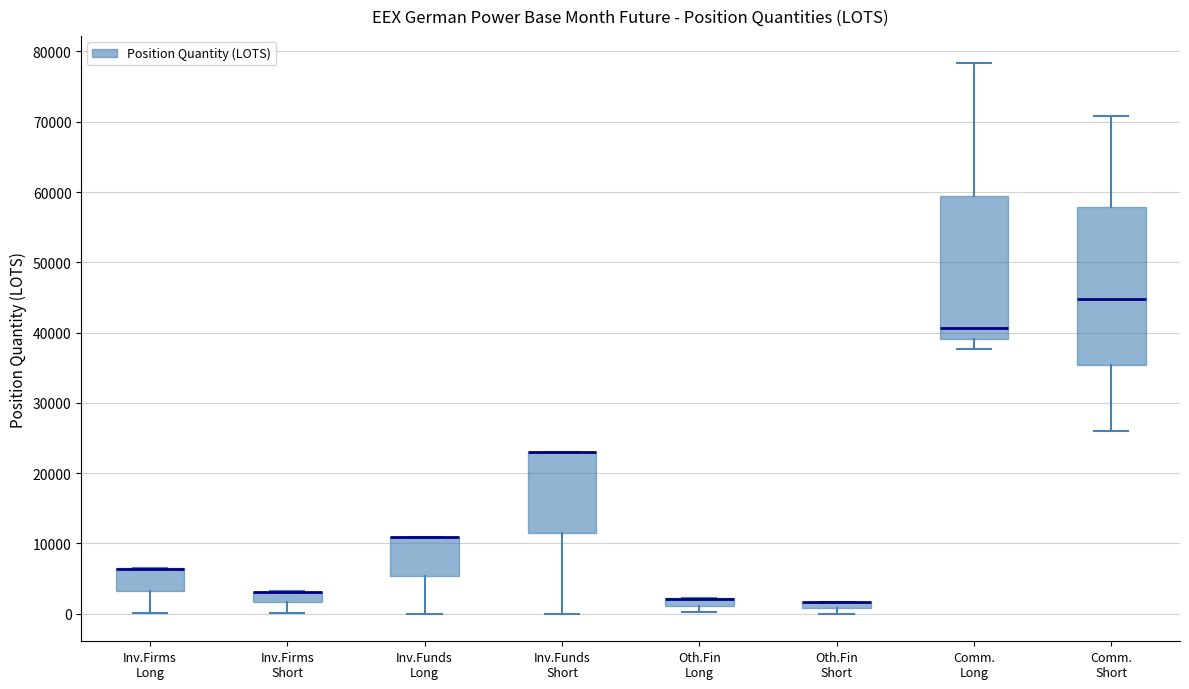

Which box is the tallest, from its lower edge to its upper edge?

Comm. Short